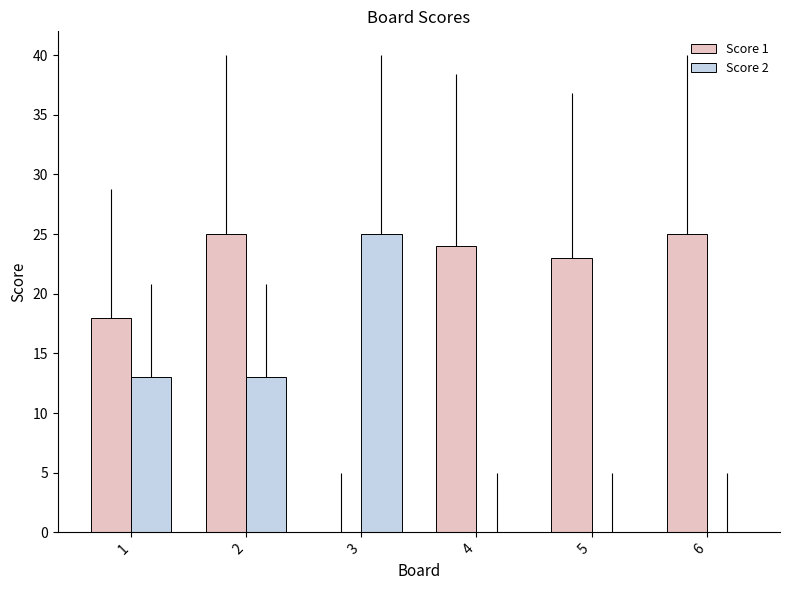

What is the maximum value for Score 1?

25